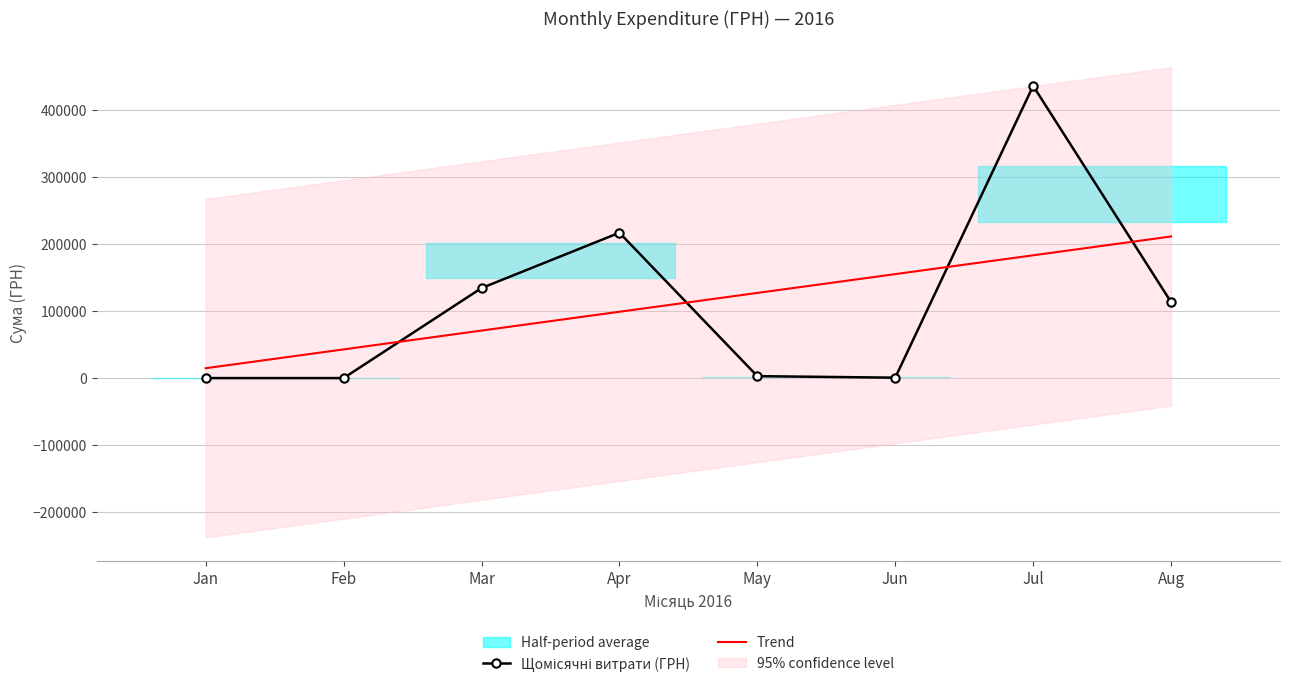

Read the Trend value at Mar.

70883.5